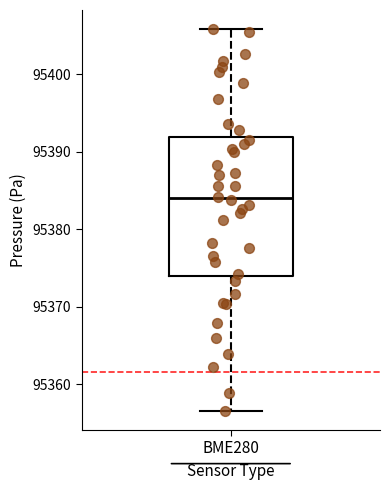

Transcribe this box plot: give where the median line is, the range the box spans, and where the two whiskers end, as read against the y-axis. The values are not printed on the chart, so give them approximately, as read against the axis.

median 95384, box 95374 to 95392, whiskers 95357 to 95406